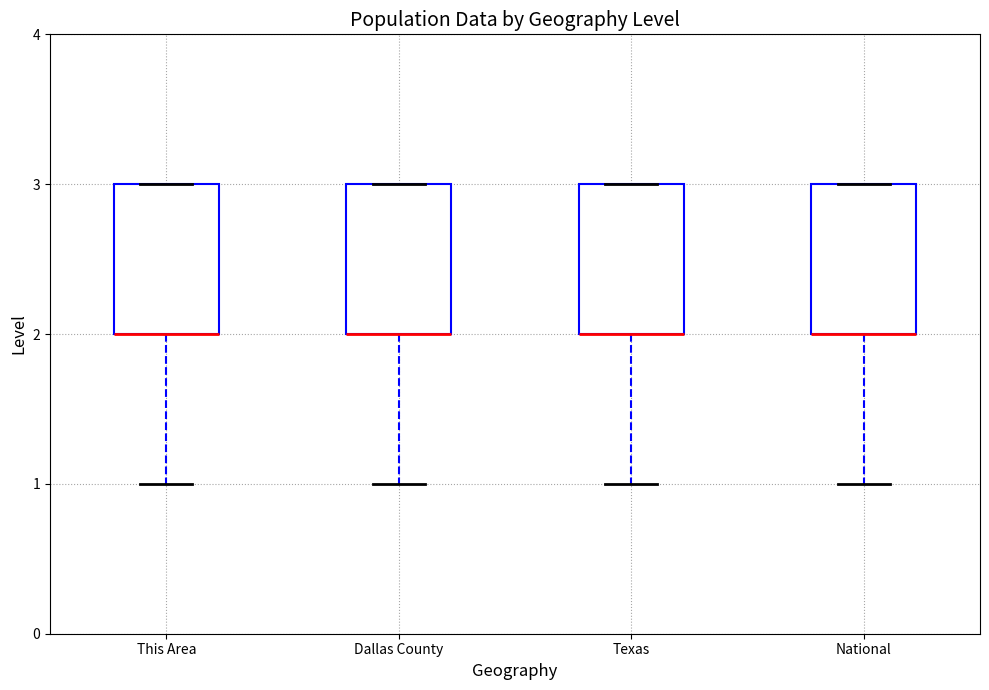

Reading left to right, transcribe this box plot: for each box, give where its median line is, the range the box spans, and where its two whiskers end, as read against the y-axis. The values are not printed on the chart, so give them approximately, as read against the axis.

This Area: median 2 (drawn on the box's lower edge), box 2 to 3, whiskers 1 to 3
Dallas County: median 2 (drawn on the box's lower edge), box 2 to 3, whiskers 1 to 3
Texas: median 2 (drawn on the box's lower edge), box 2 to 3, whiskers 1 to 3
National: median 2 (drawn on the box's lower edge), box 2 to 3, whiskers 1 to 3